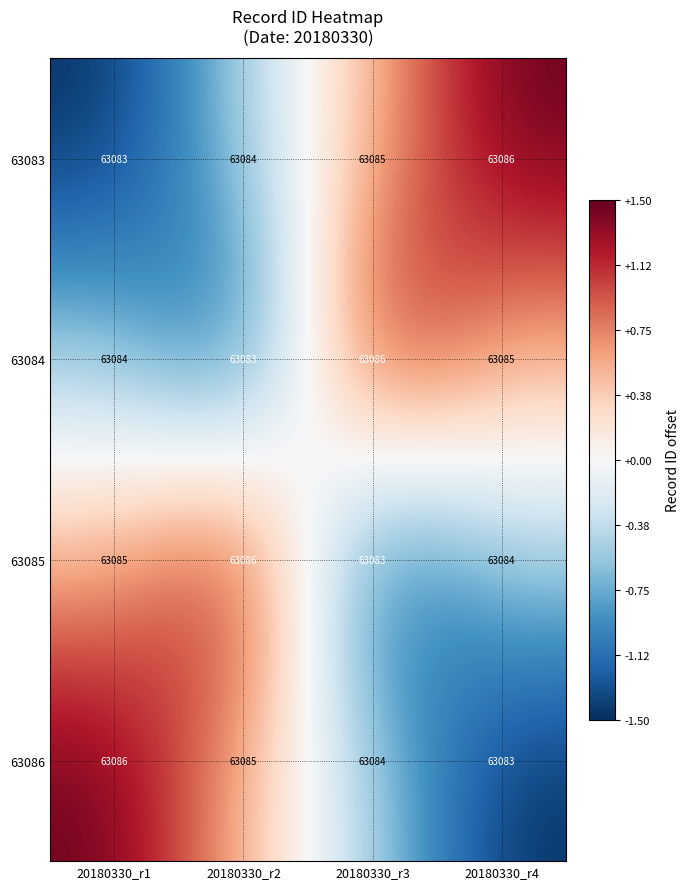

At which label does 63086 reach its minimum?

20180330_r4